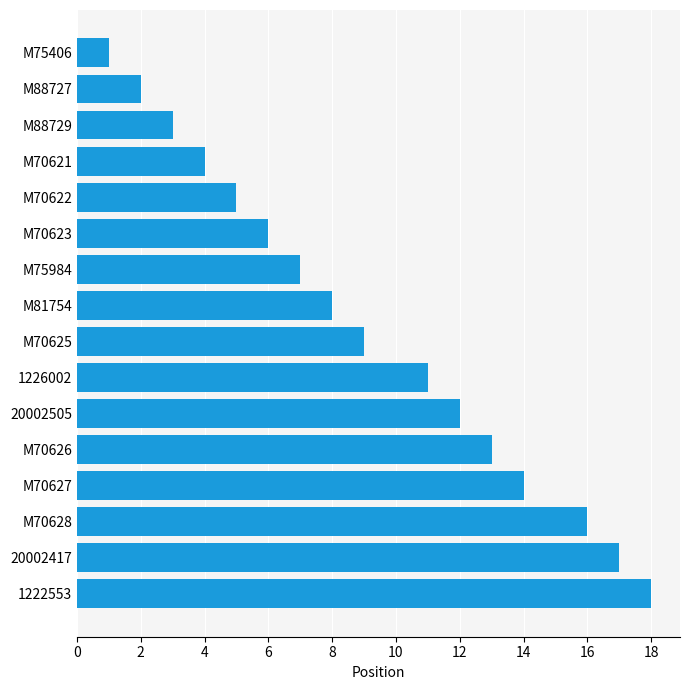

The chart shows a value of 12 at 20002505. True or false?

True